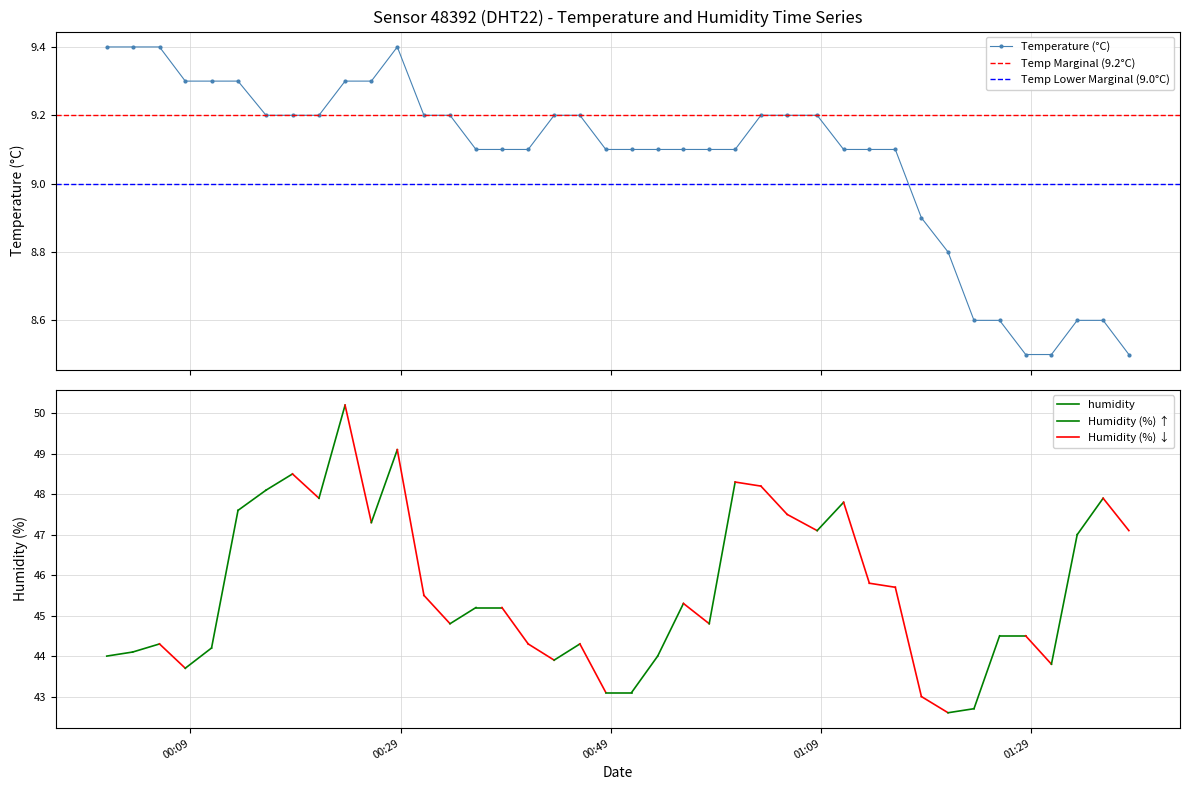

What is the difference between the maximum and minimum values?

0.9